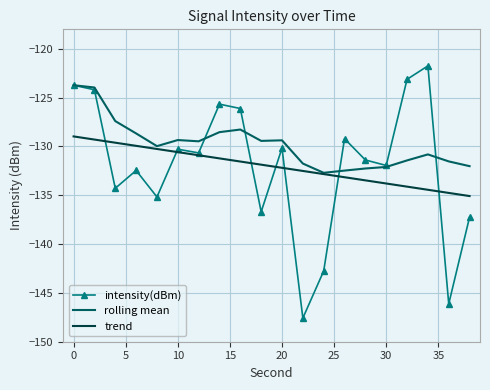

Which series has the largest total across all categories?

rolling mean